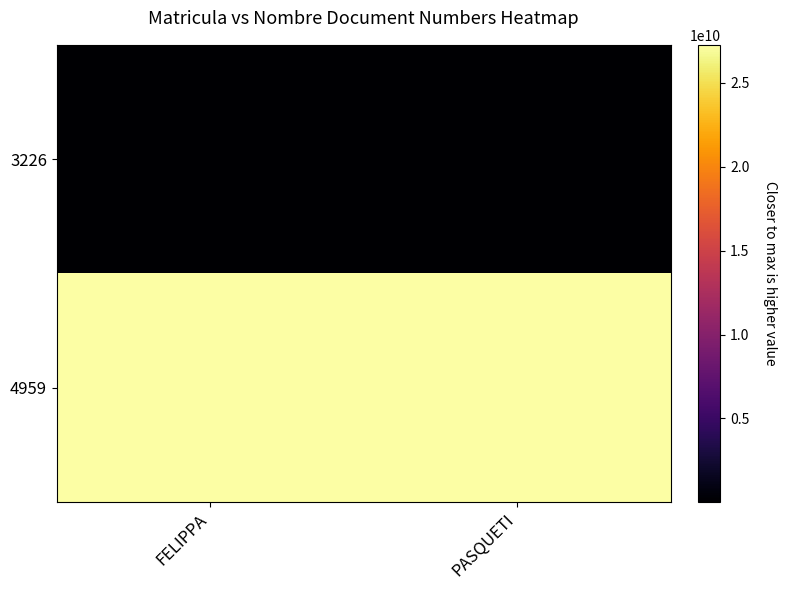

At which category does the chart reach its peak across all series?

PASQUETI